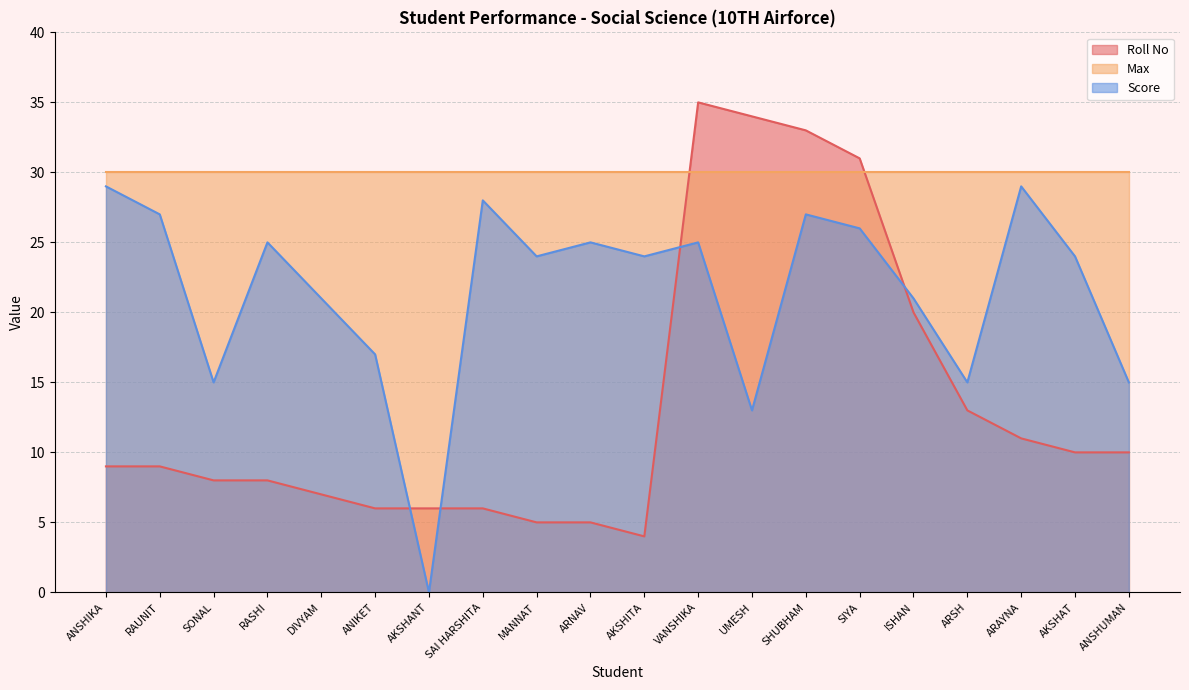

What is the sum of all Score values?

430